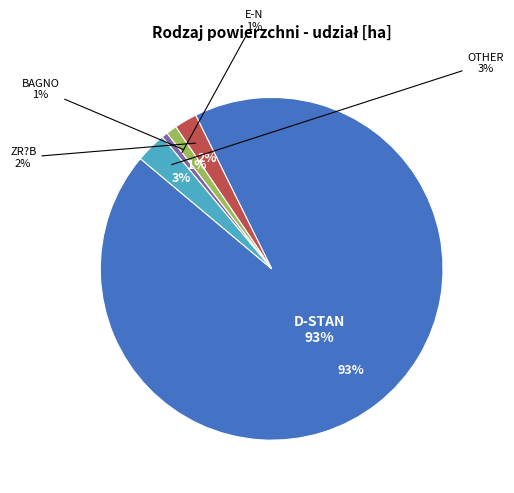

To the nearest percent, what is the average slice percentage?

20%